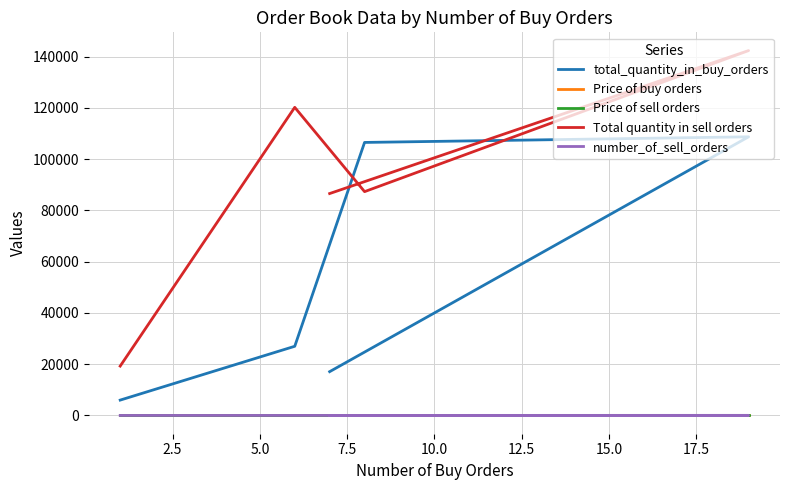

Count the Price of sell orders values in the range 0 to 1.

5